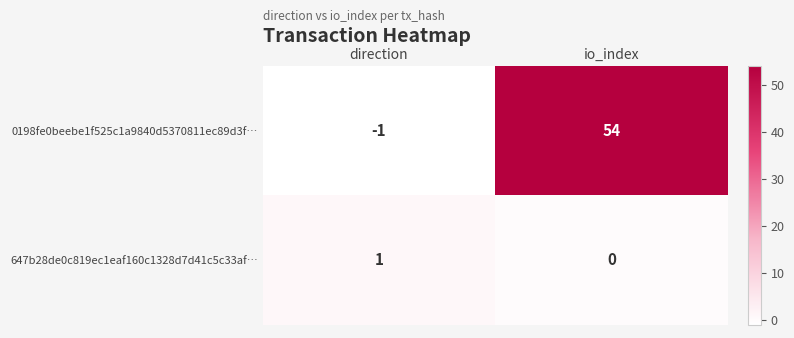

How many series are shown in this chart?

2